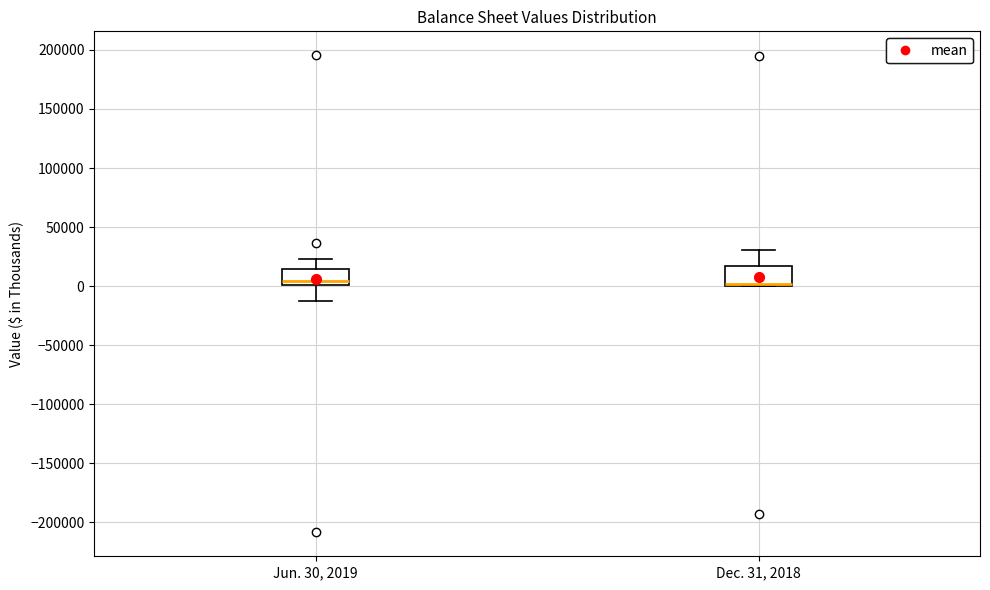

Where does the upper whisker of the box for Jun. 30, 2019 end on the y-axis? The values are not printed on the chart, so give them approximately, as read against the axis.

25000